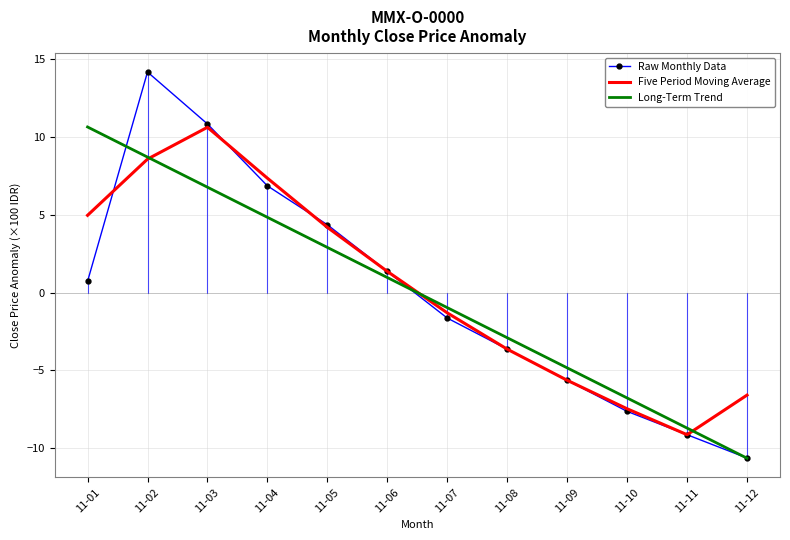

Read the Long-Term Trend value at 11-03.

6.8